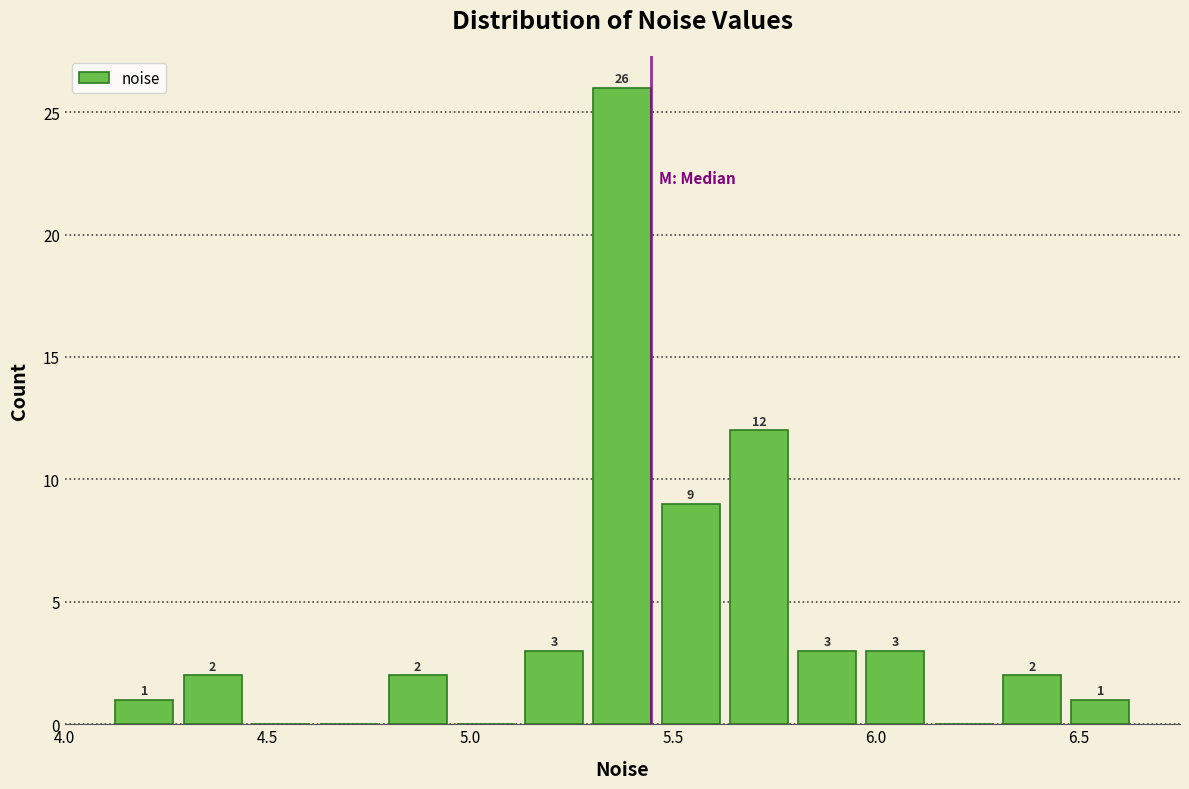

Read against the x-axis, roughly where is the centre of the tallest bar?

5.40